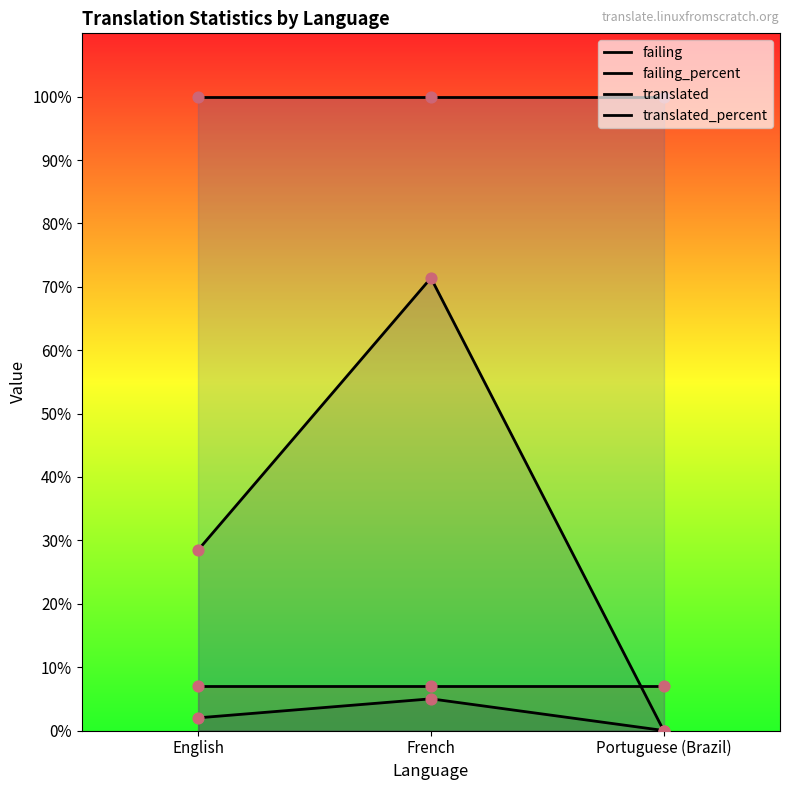

What is the total value across all series at Portuguese (Brazil)?

107.0